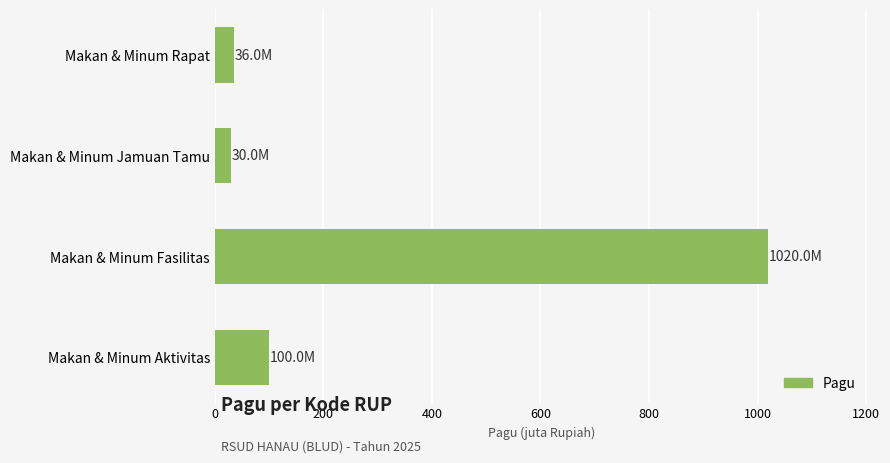

The value at Makan & Minum Fasilitas is 1020. True or false?

True